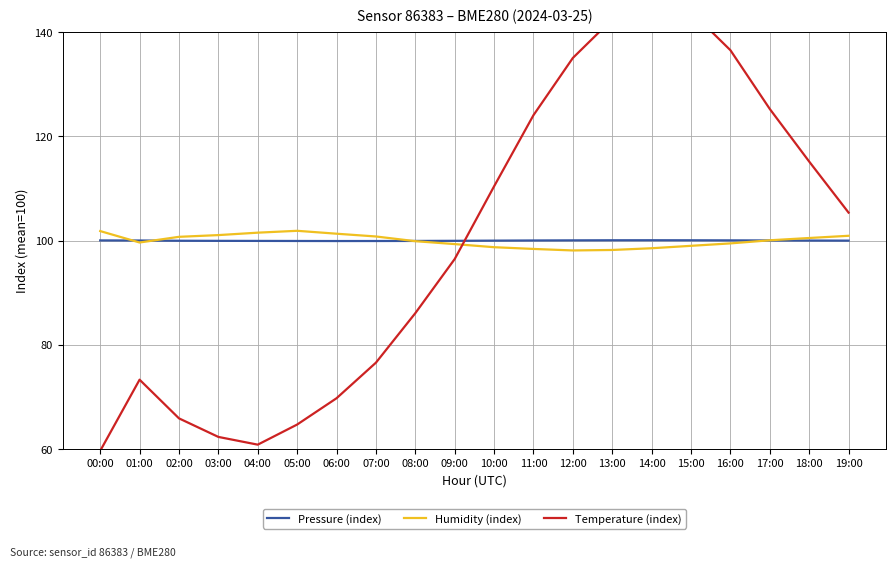

The Humidity (index) series shows 101.9 at 05:00. True or false?

True